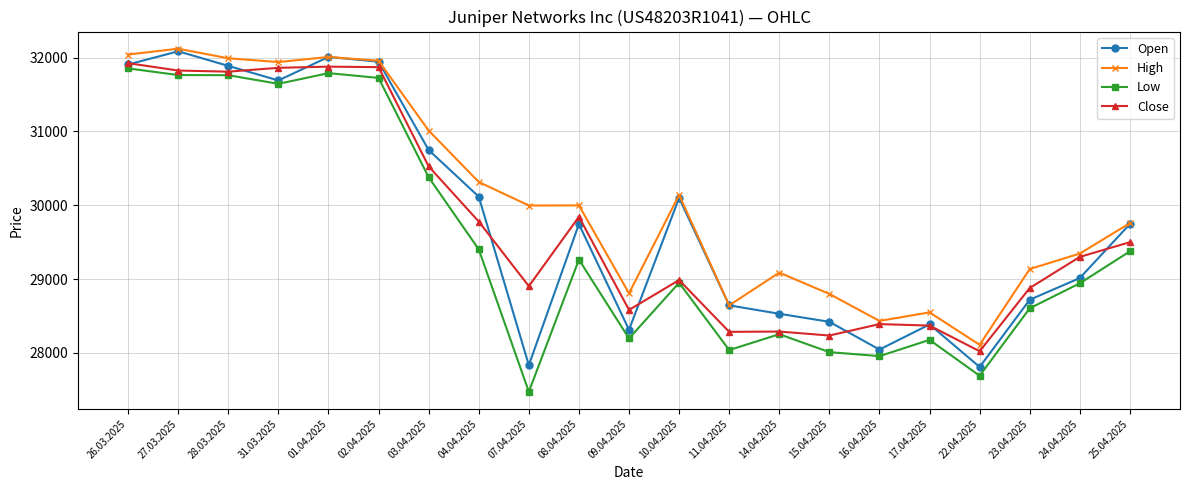

What is the approximate value of Close at 24.04.2025?

29301